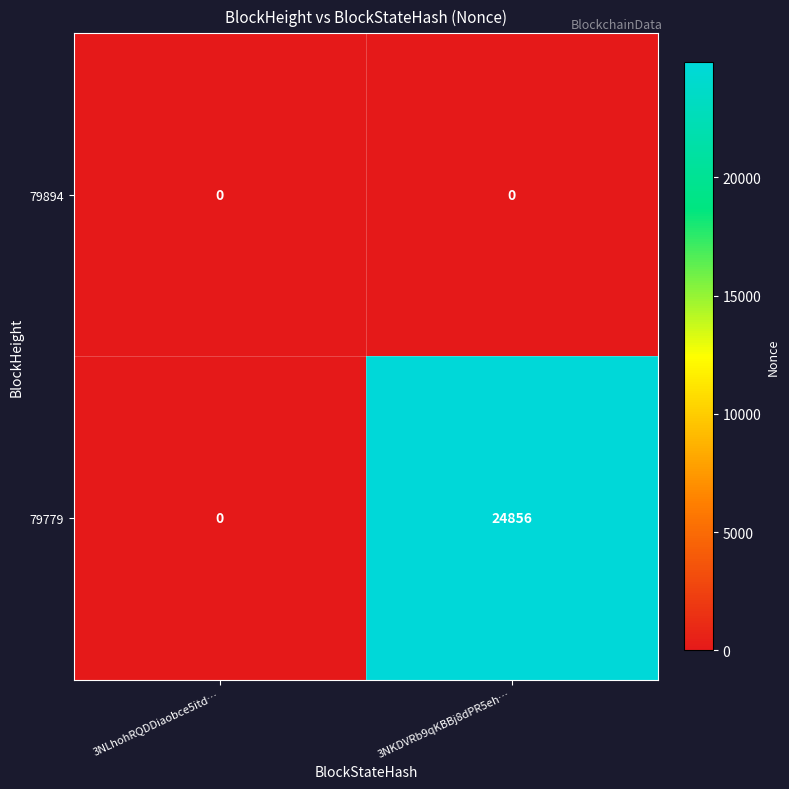

Count the number of categories in the chart.

2